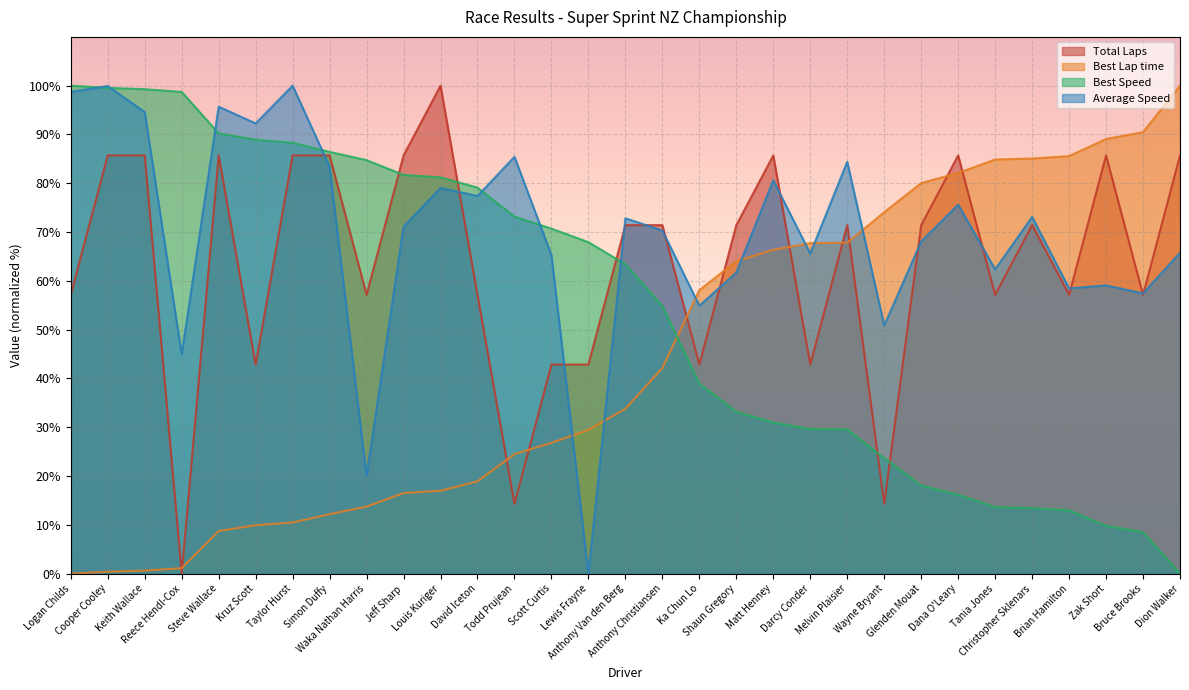

List the labels in order of Best Lap time value, smallest first.

Logan Childs, Cooper Cooley, Keith Wallace, Reece Hendl-Cox, Steve Wallace, Kruz Scott, Taylor Hurst, Simon Duffy, Waka Nathan Harris, Jeff Sharp, Louis Kuriger, David Iceton, Todd Prujean, Scott Curtis, Lewis Frayne, Anthony Van den Berg, Anthony Christiansen, Ka Chun Lo, Shaun Gregory, Matt Henney, Darcy Conder, Melvin Plaisier, Wayne Bryant, Glenden Mouat, Dana O'Leary, Tania Jones, Christopher Sklenars, Brian Hamilton, Zak Short, Bruce Brooks, Dion Walker